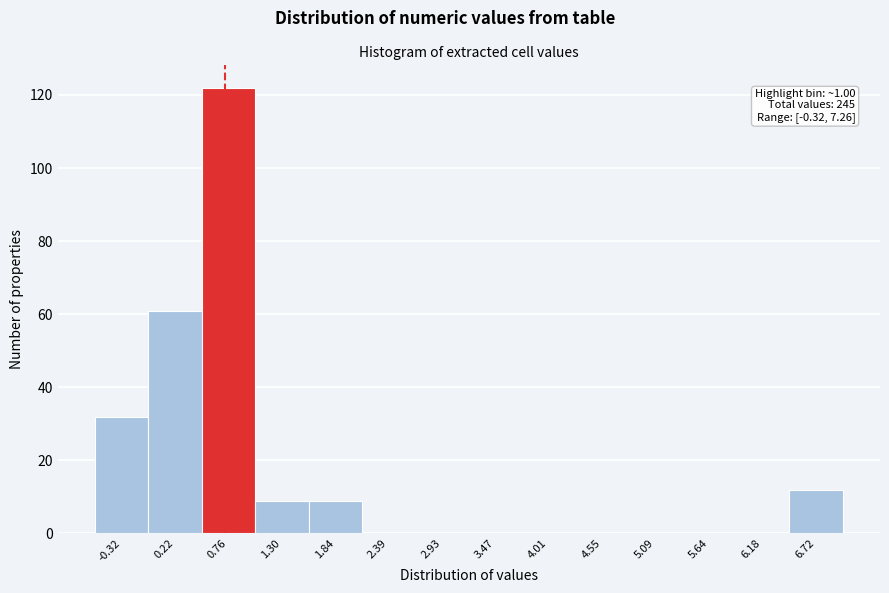

Reading left to right, what are all the values shown in this chart?

-0.32=32	0.22=61	0.76=122	1.30=9	1.84=9	2.39=0	2.93=0	3.47=0	4.01=0	4.55=0	5.09=0	5.64=0	6.18=0	6.72=12